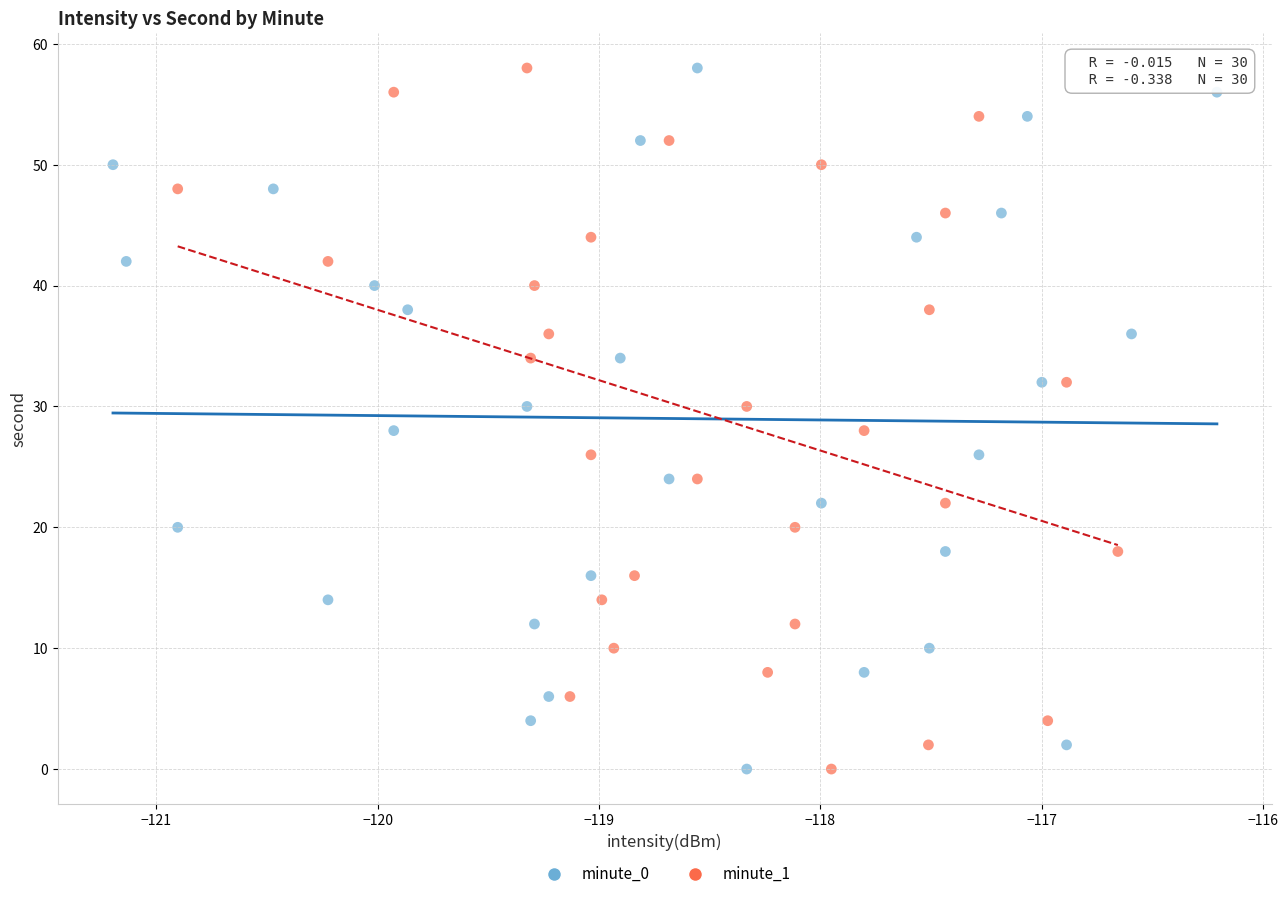

What are all the series names shown in the legend?

minute_0, minute_1